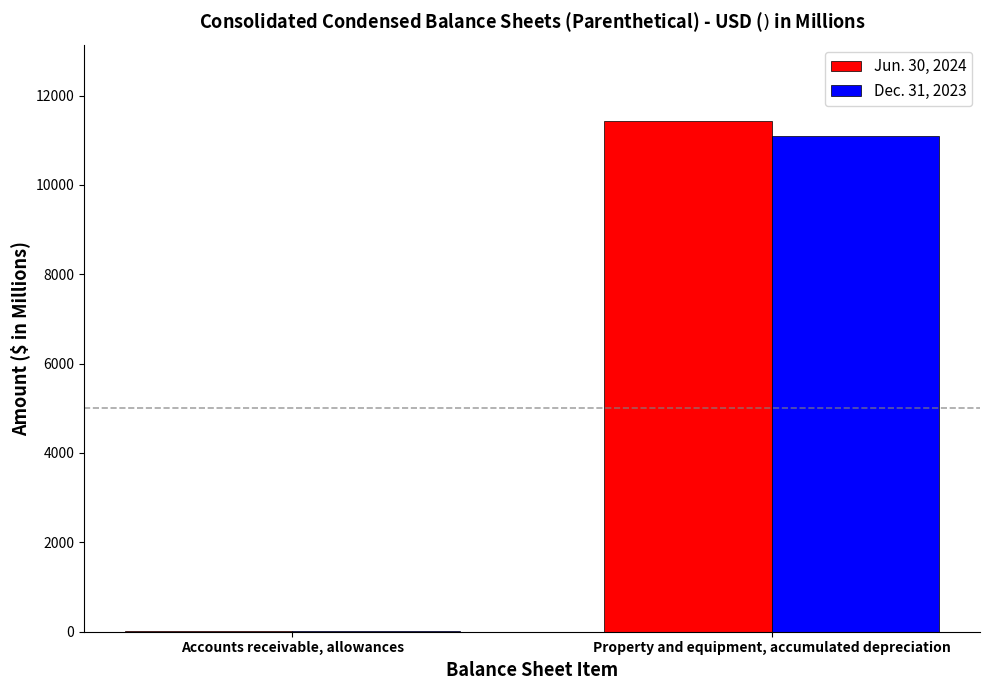

What is the sum of the Dec. 31, 2023 values at Accounts receivable, allowances and Property and equipment, accumulated depreciation?

11114.1